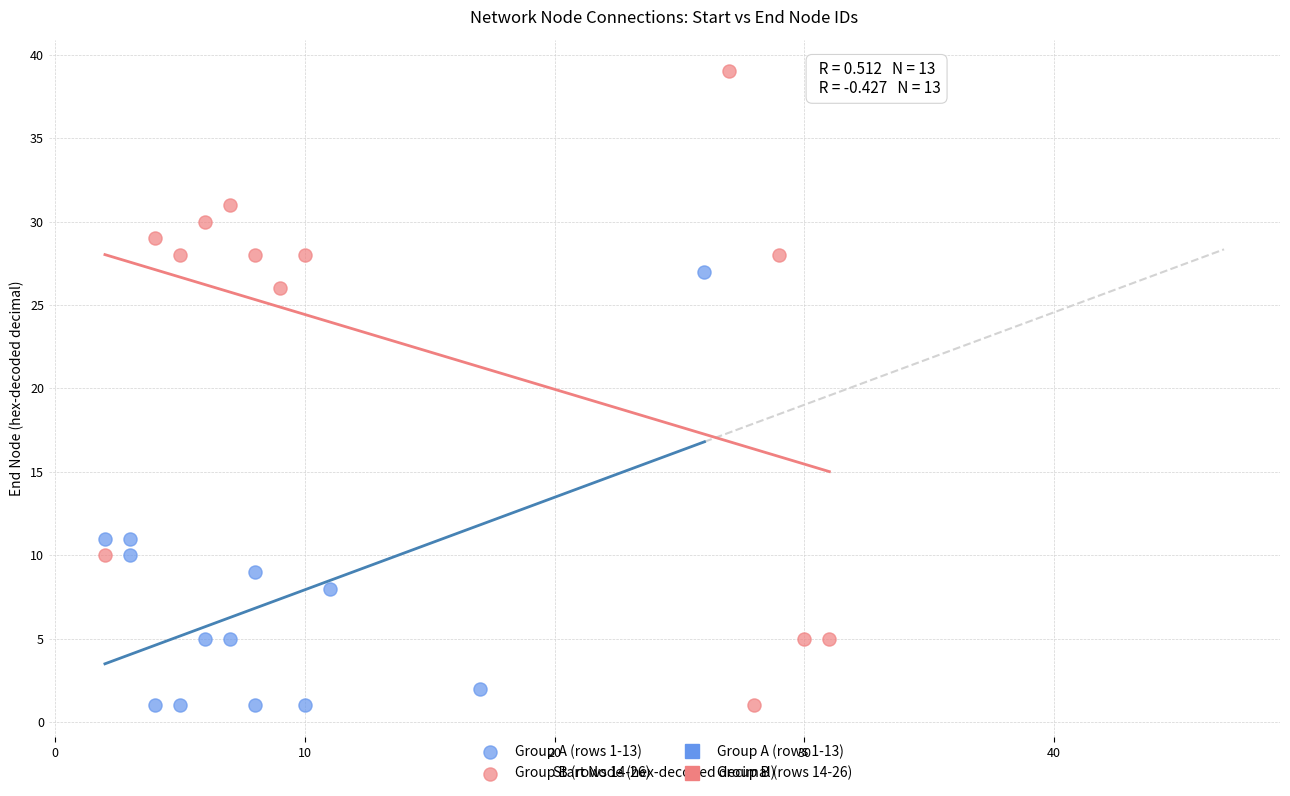

Which series has the widest spread of Y values?

Group B (rows 14-26)